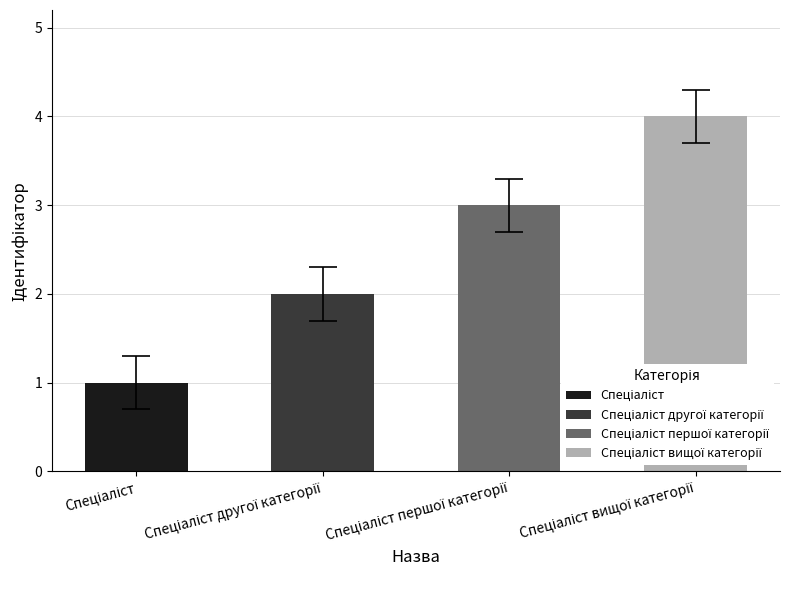

What is the sum of all values?

10